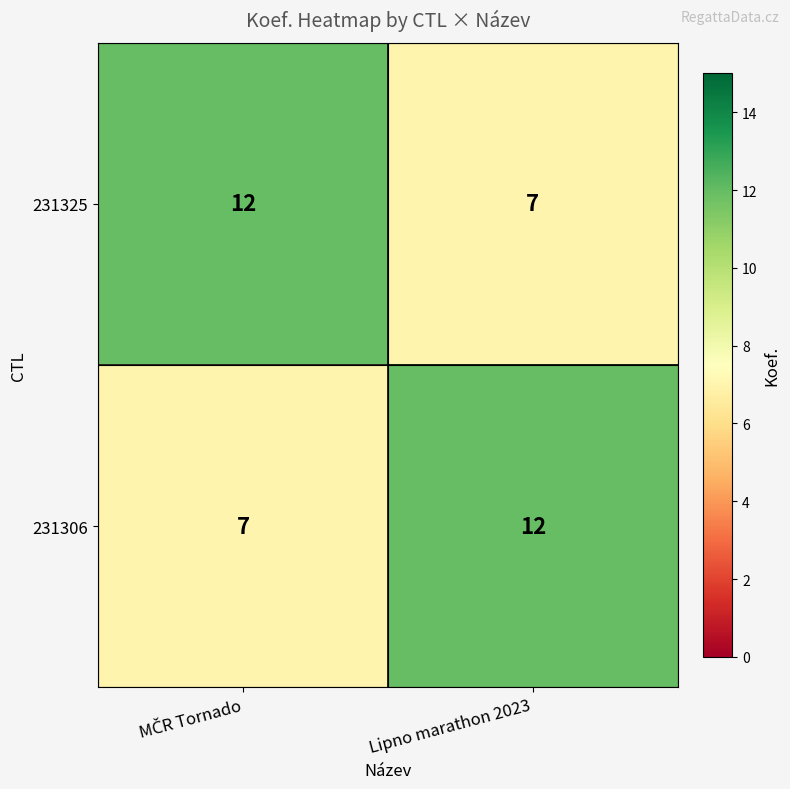

Is the value of 231306 at Lipno marathon 2023 greater than the value of 231325 at Lipno marathon 2023?

Yes